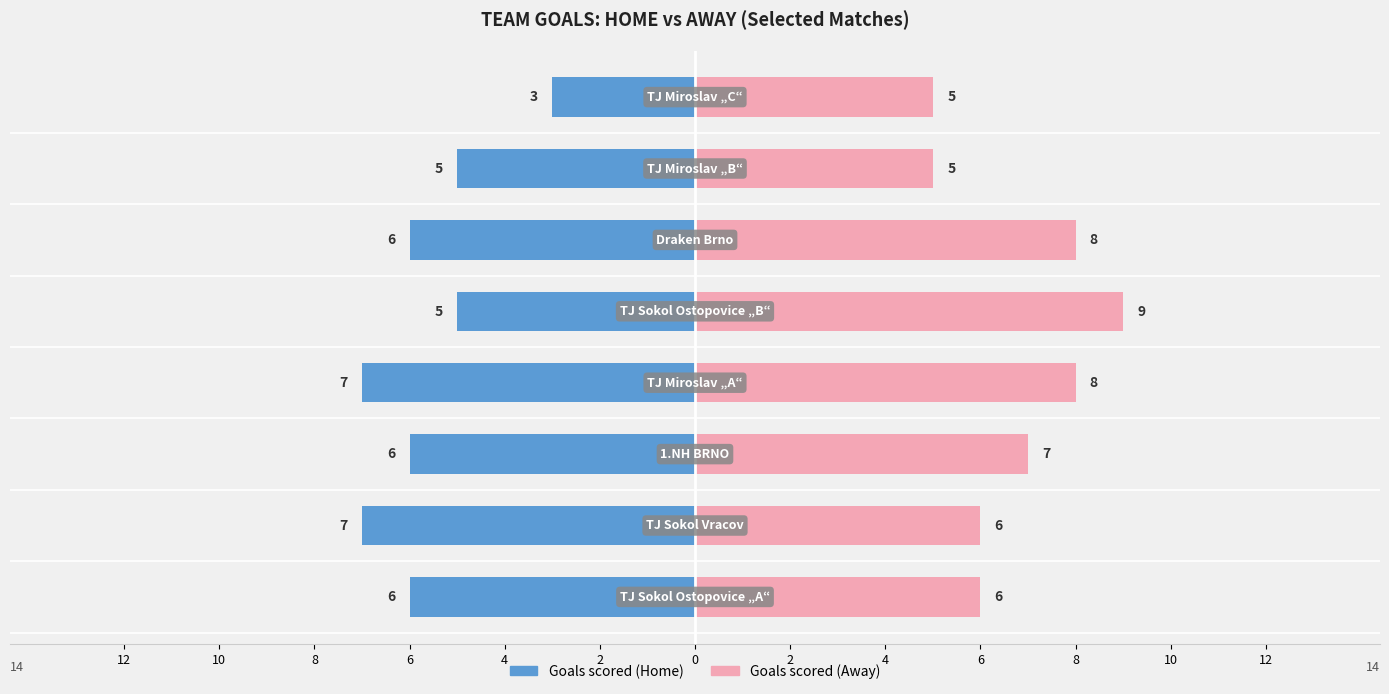

The Goals scored (Home) series shows 9 at 1.NH BRNO. True or false?

False